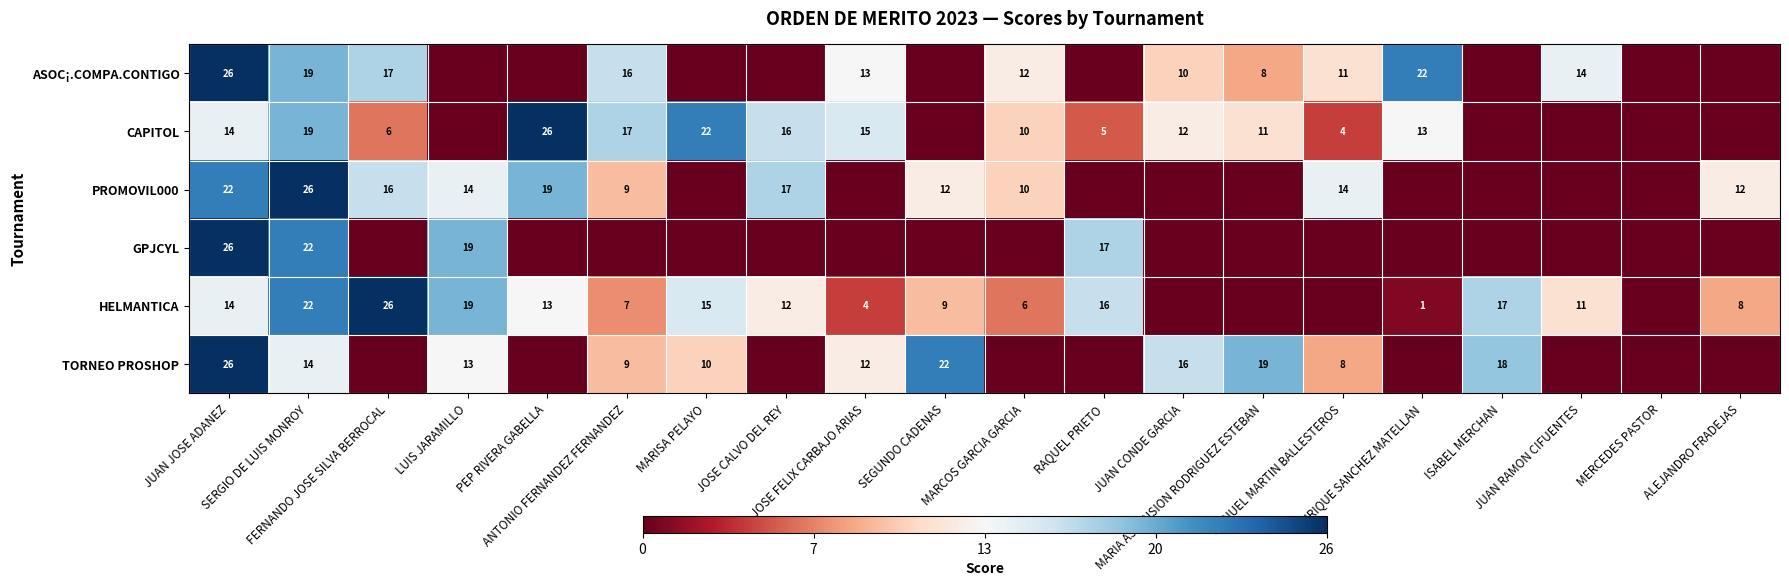

At which label does CAPITOL first exceed 0?

JUAN JOSE ADANEZ